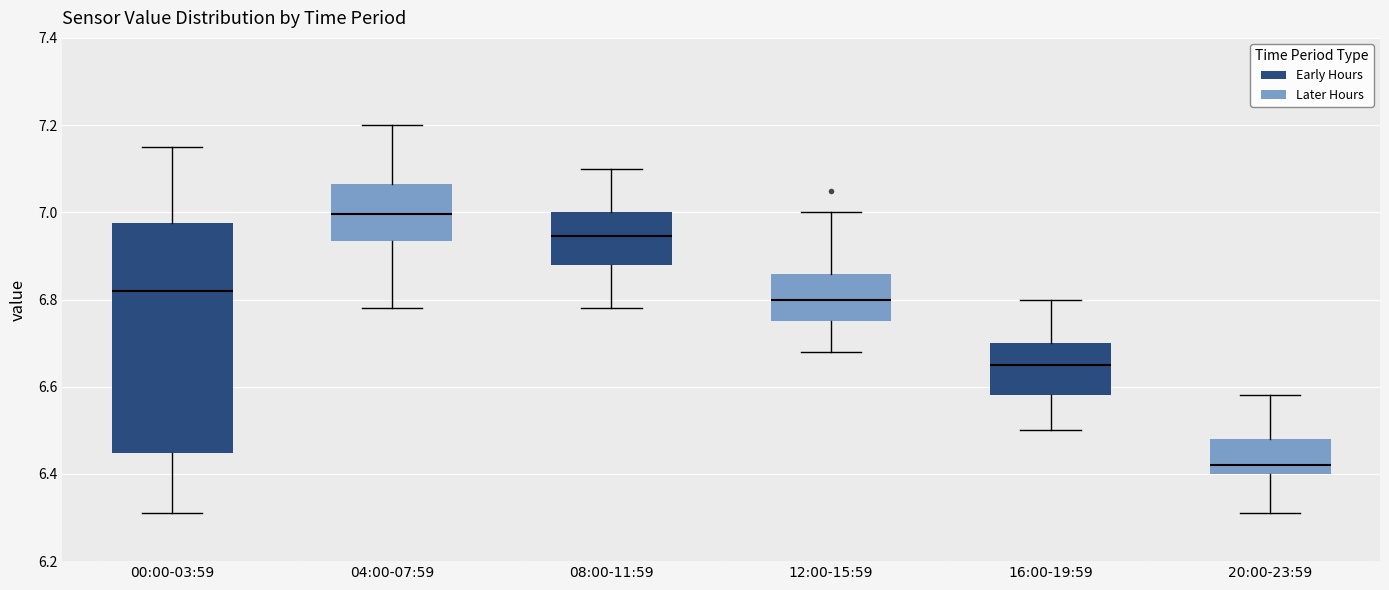

Reading left to right, transcribe this box plot: for each box, give where its median line is, the range the box spans, and where its two whiskers end, as read against the y-axis. The values are not printed on the chart, so give them approximately, as read against the axis.

00:00-03:59: median 6.82, box 6.44 to 6.98, whiskers 6.32 to 7.16
04:00-07:59: median 7.00, box 6.94 to 7.06, whiskers 6.78 to 7.20
08:00-11:59: median 6.94, box 6.88 to 7.00, whiskers 6.78 to 7.10
12:00-15:59: median 6.80, box 6.76 to 6.86, whiskers 6.68 to 7.00
16:00-19:59: median 6.66, box 6.58 to 6.70, whiskers 6.50 to 6.80
20:00-23:59: median 6.42, box 6.40 to 6.48, whiskers 6.32 to 6.58